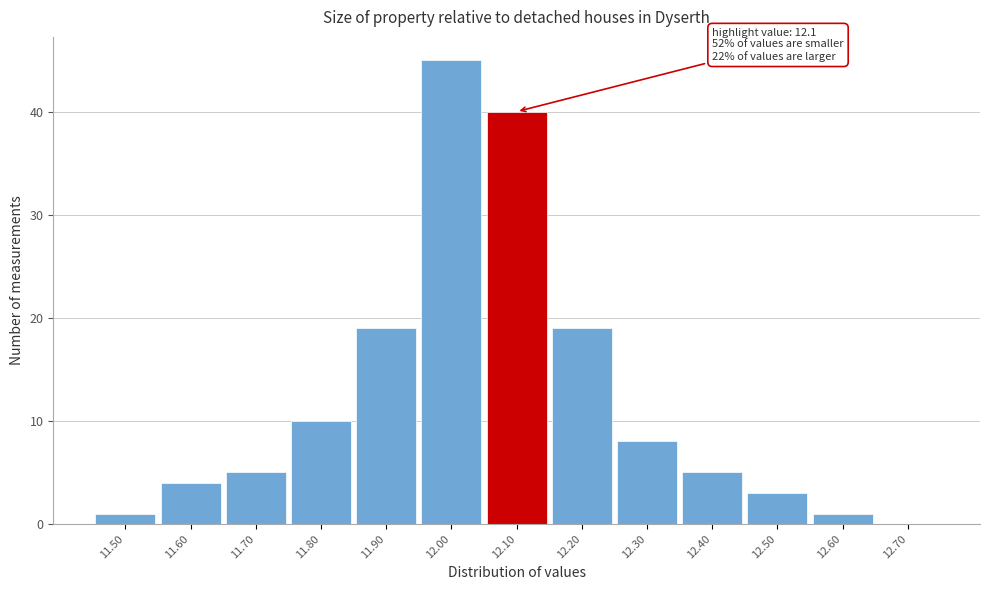

Which range on the x-axis has the tallest bar?

11.95 to 12.05